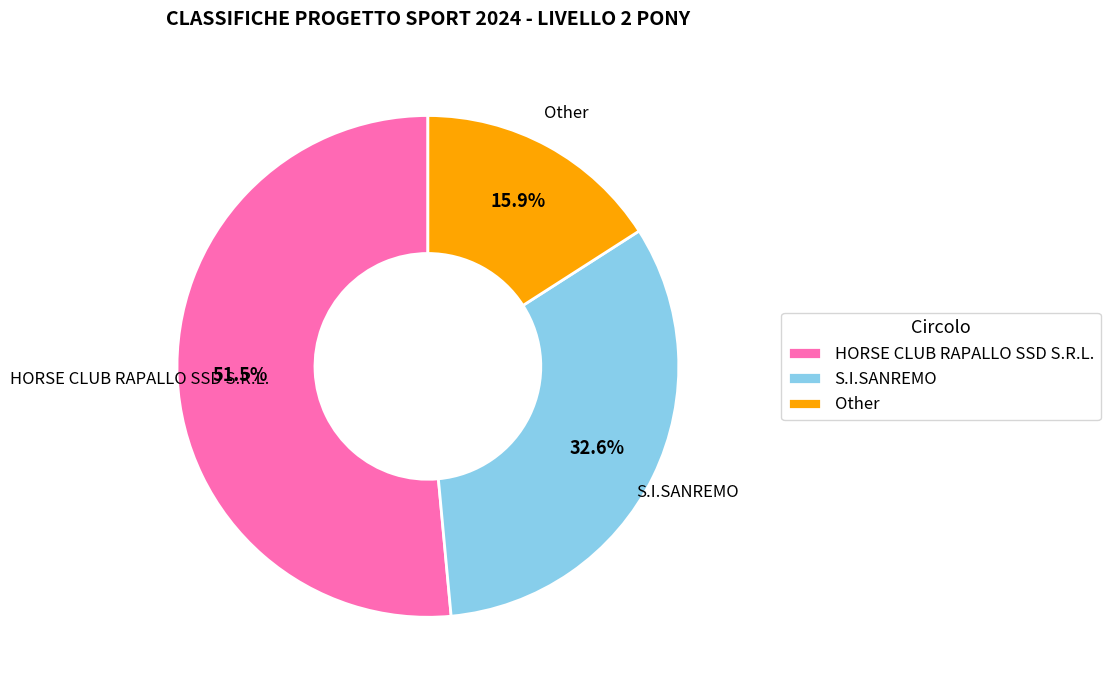

The S.I.SANREMO slice represents 33% of the pie. True or false?

True